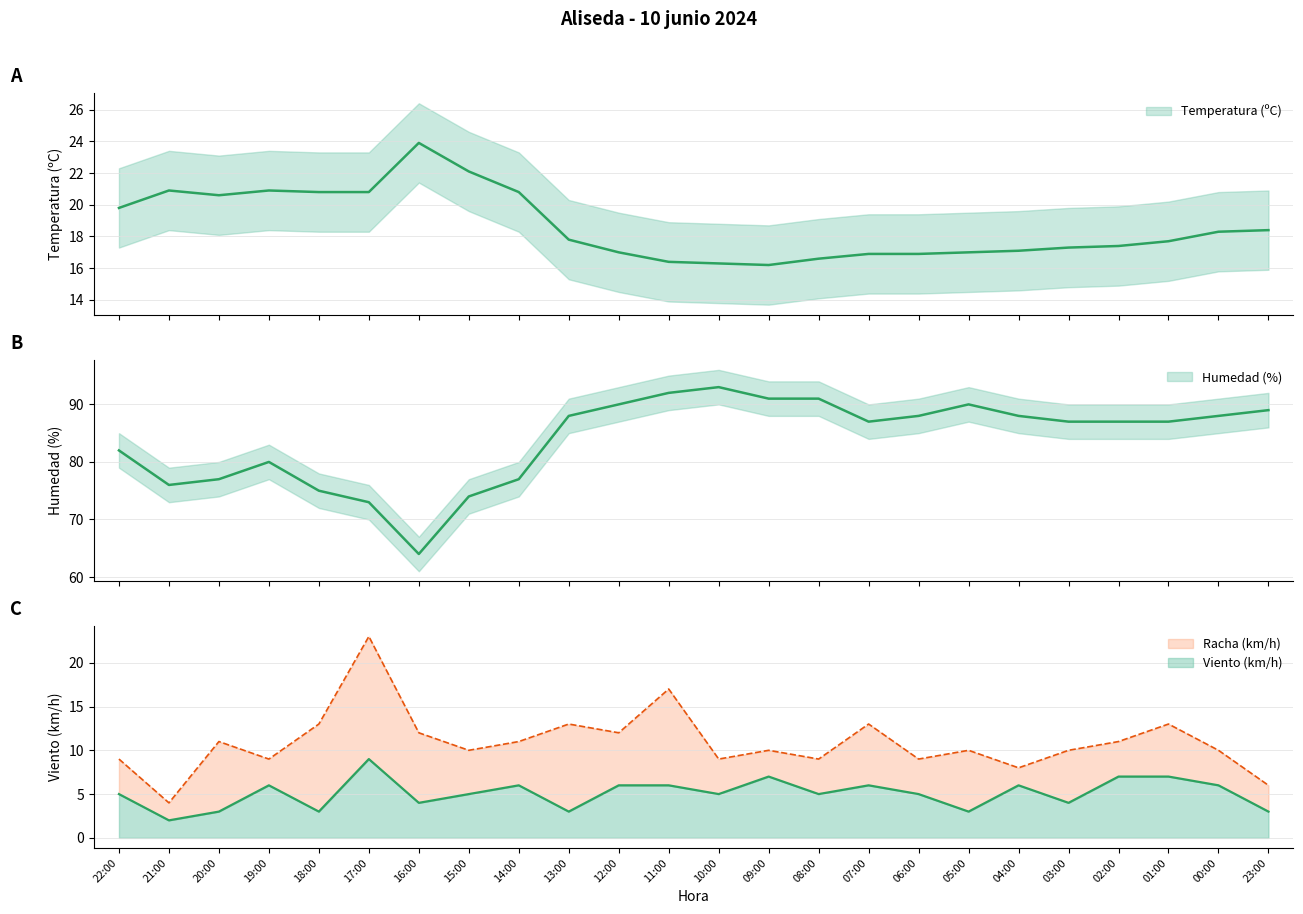

At which category does Racha (km/h) reach its first local peak?

20:00